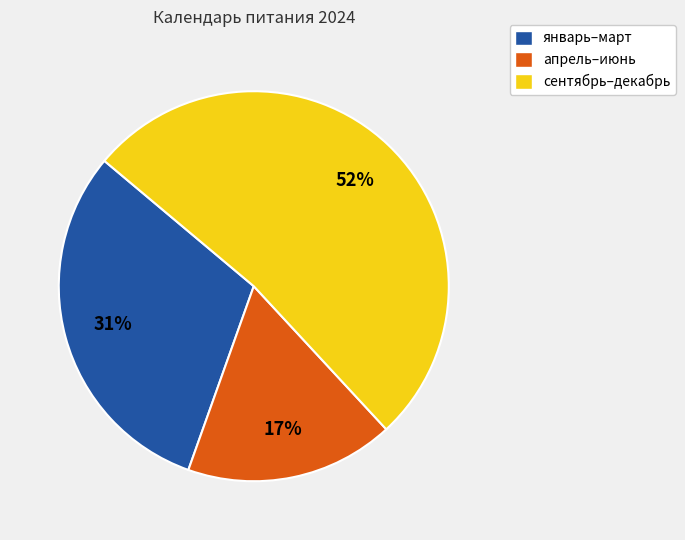

Is it true that сентябрь–декабрь is 37% of the pie?

False